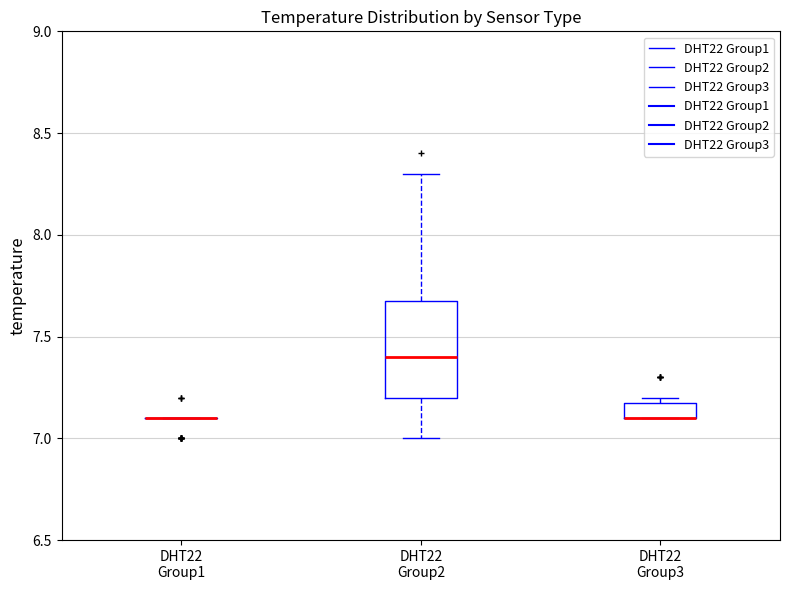

Comparing the boxes themselves (not the whiskers), which one is the tallest?

DHT22 Group2